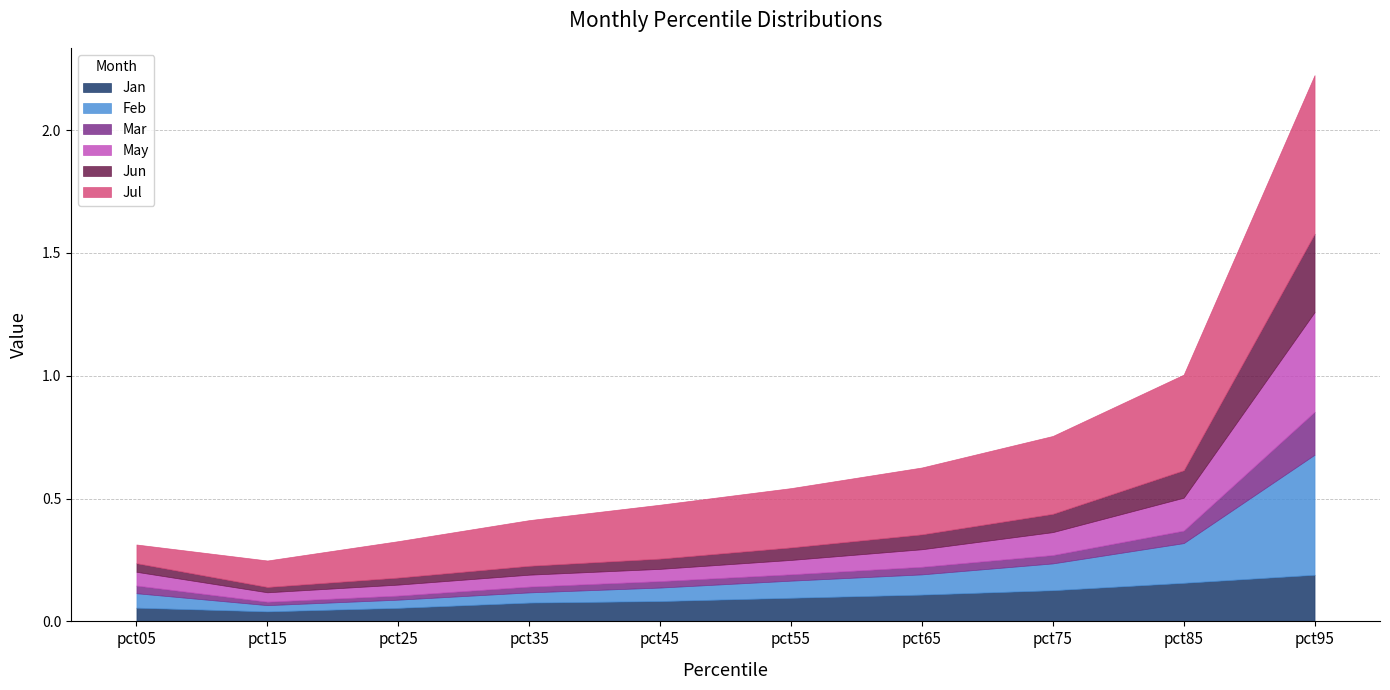

Does the chart display data point markers on the line(s)?

No